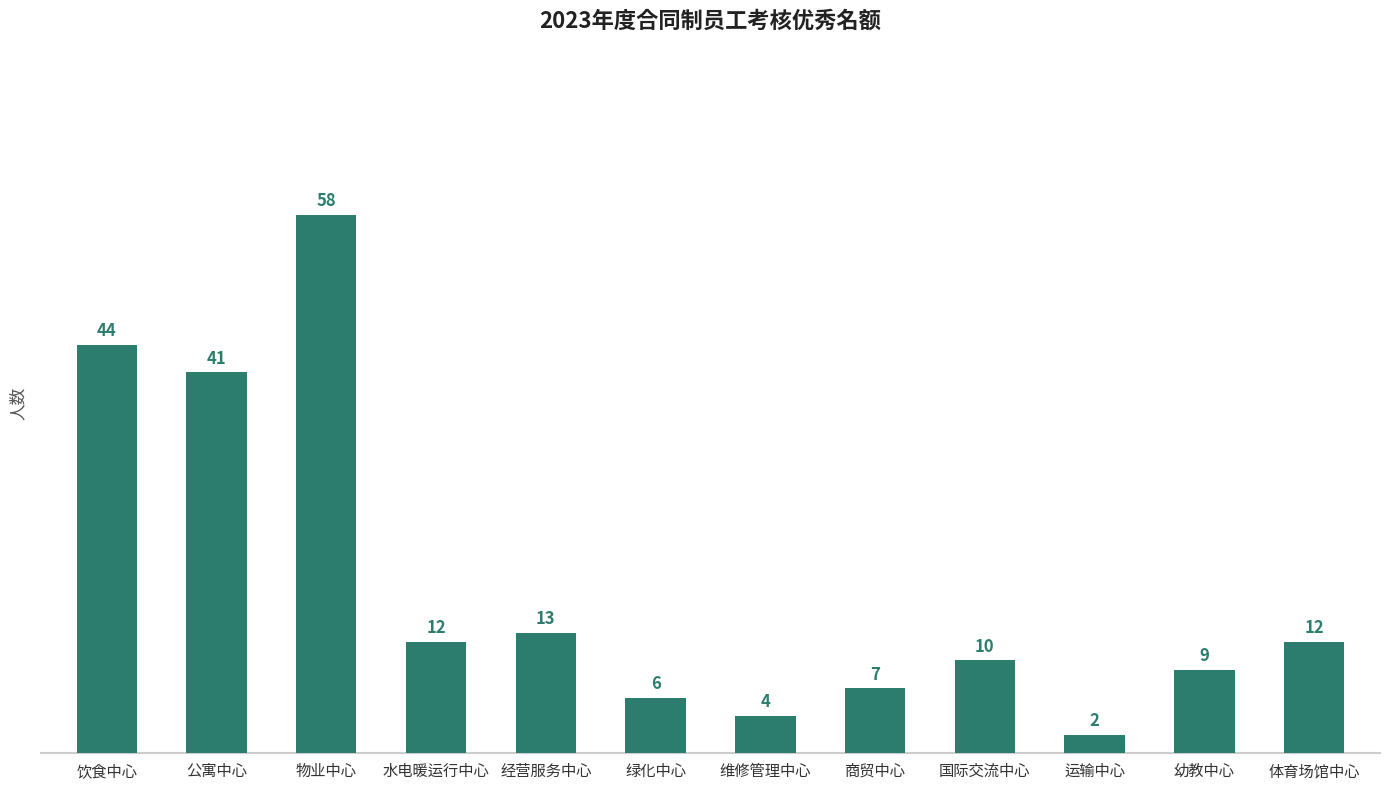

Reading left to right, extract all data points from this chart.

44	41	58	12	13	6	4	7	10	2	9	12